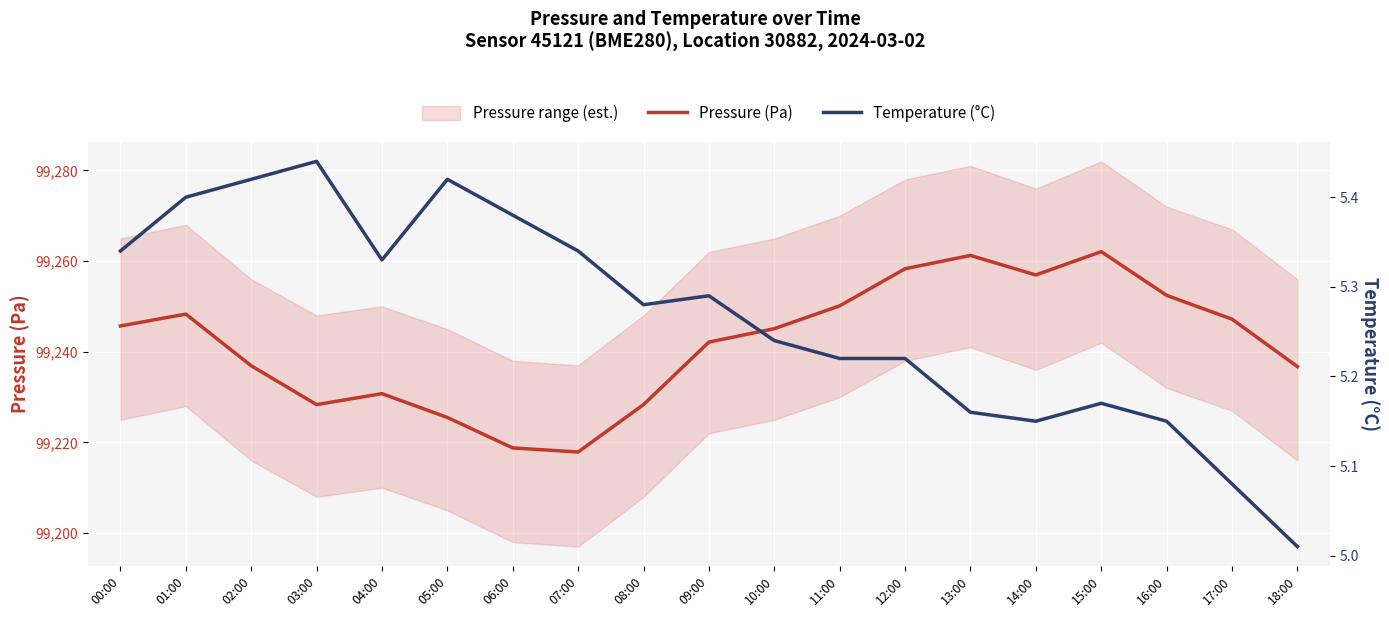

What is the total value across all series at 09:00?

99247.4